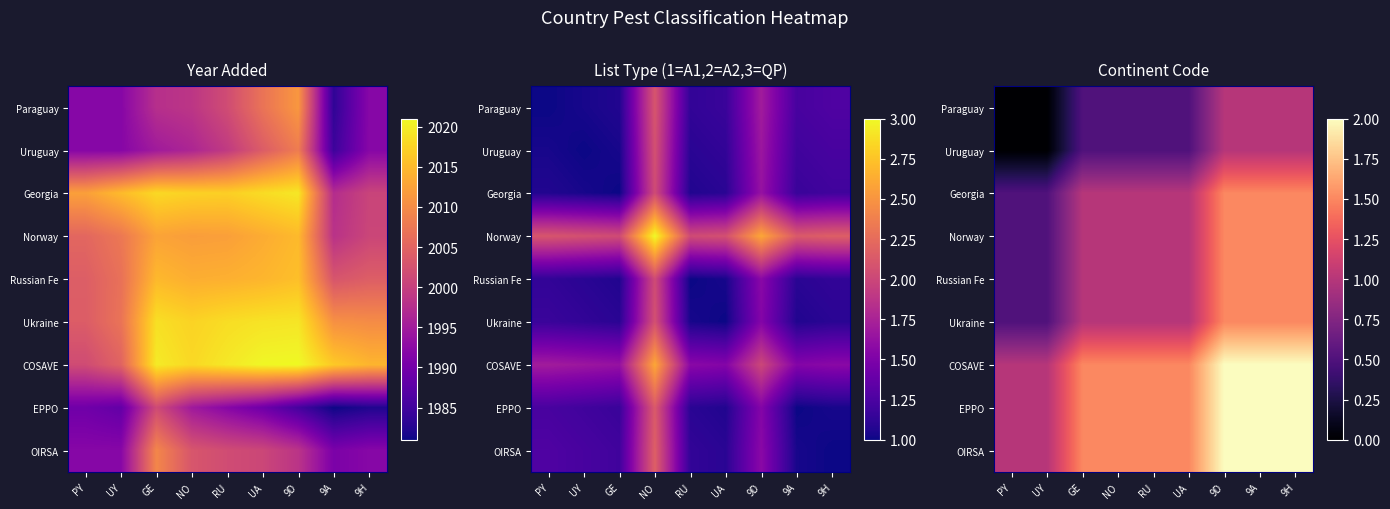

Count the Ukraine values in the range 1 to 2.

7